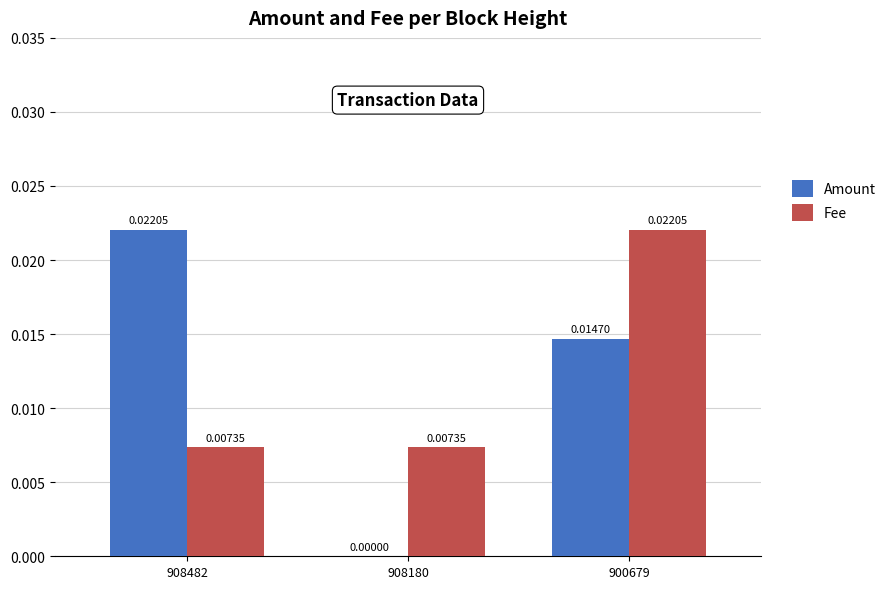

At which category is the sum across all series the highest?

900679